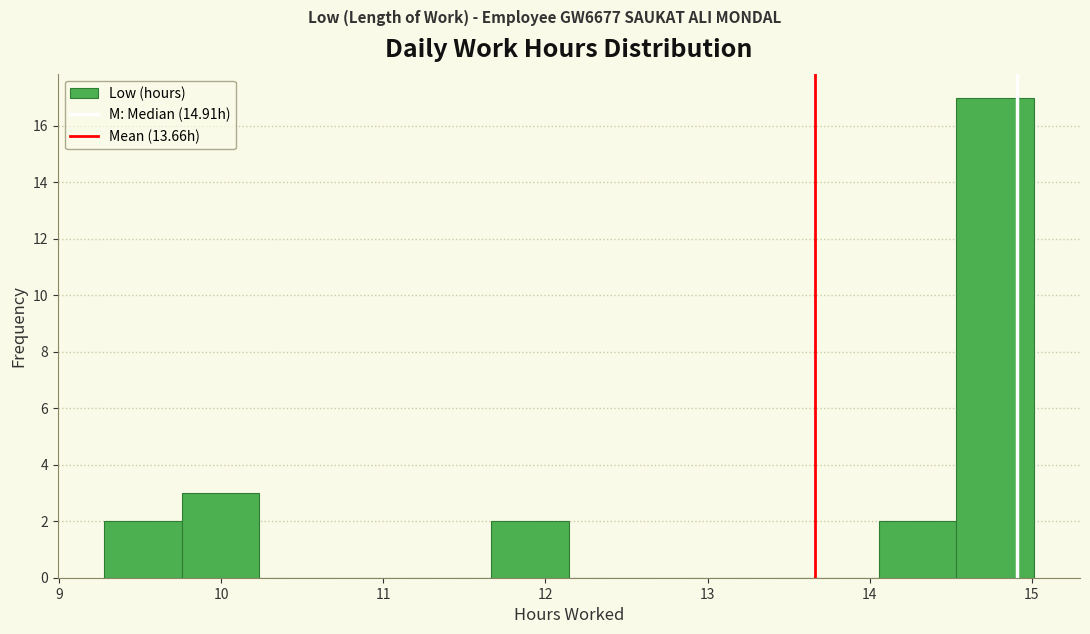

How tall is the bar that spans 14.5 to 15.0 on the x-axis? Neither the bar edges nor the heights are printed on the chart, so give them approximately, as read against the axes.

17